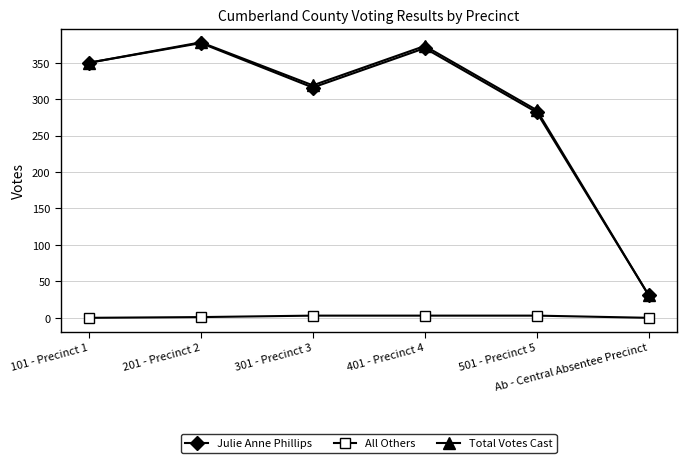

True or false: Julie Anne Phillips has more than 1 points higher than both neighbors.

True